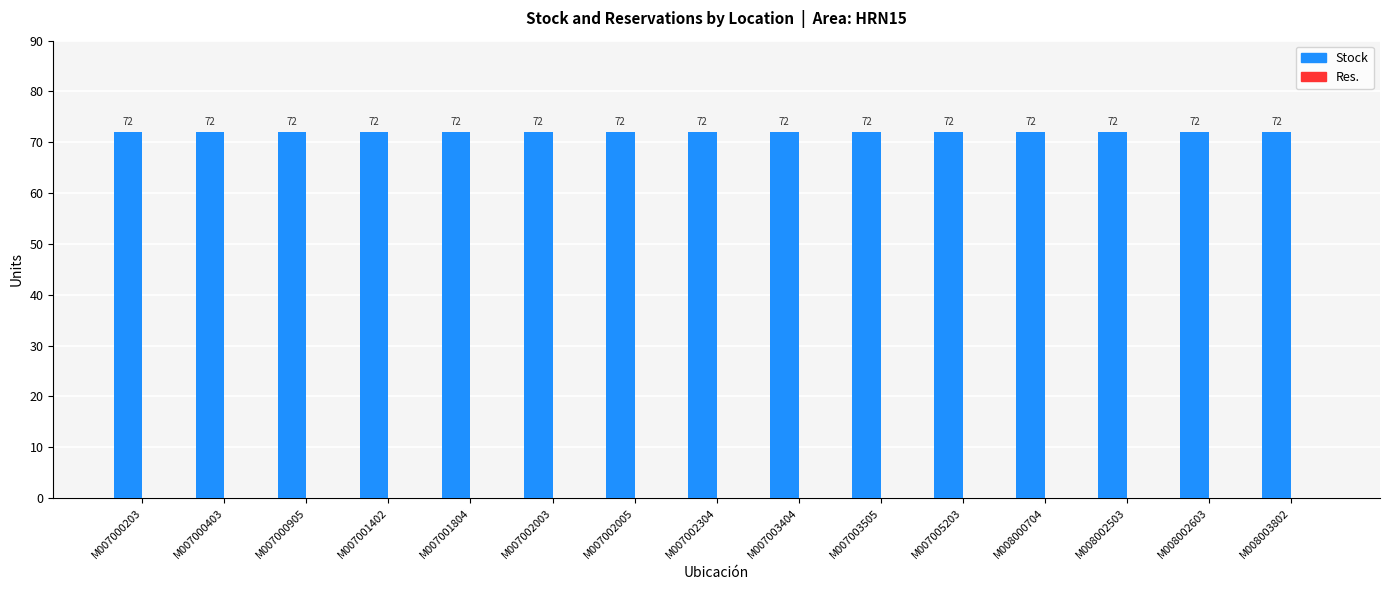

Rank the series at M007002304 from highest to lowest value.

Stock, Res.